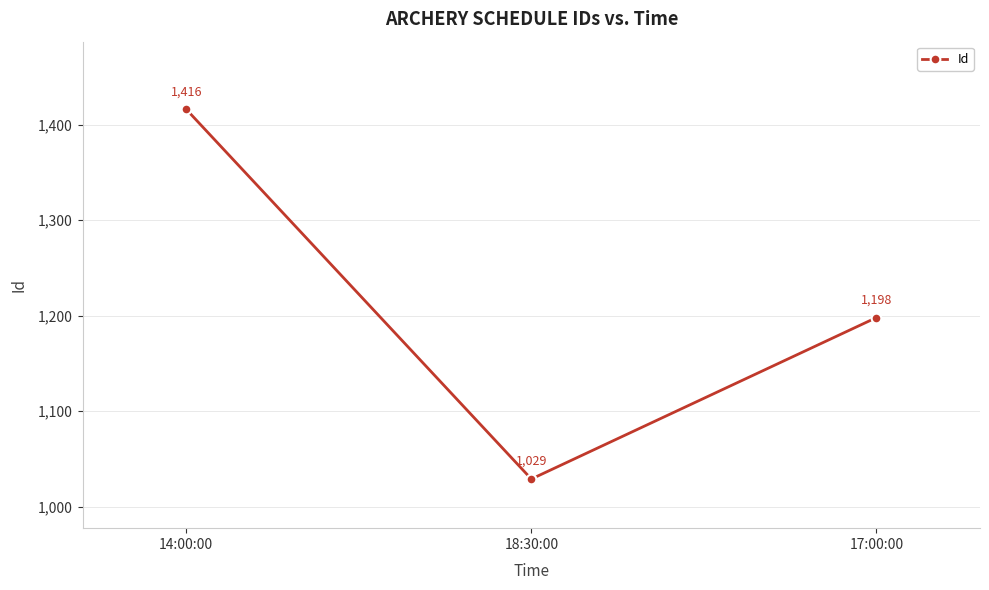

How many data points are less than 1198?

1